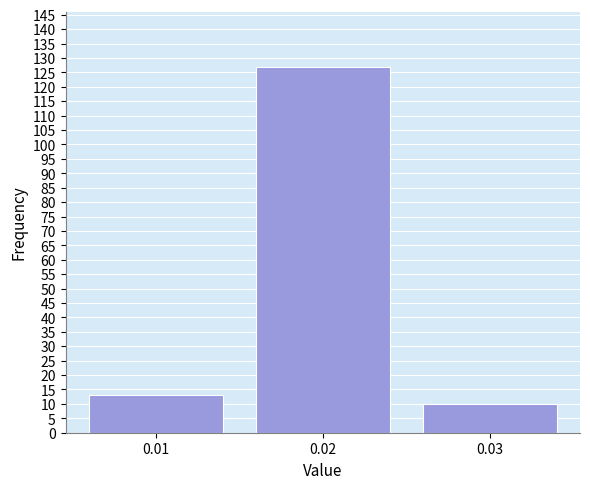

Reading left to right, extract all data points from this chart.

0.01=13	0.02=127	0.03=10